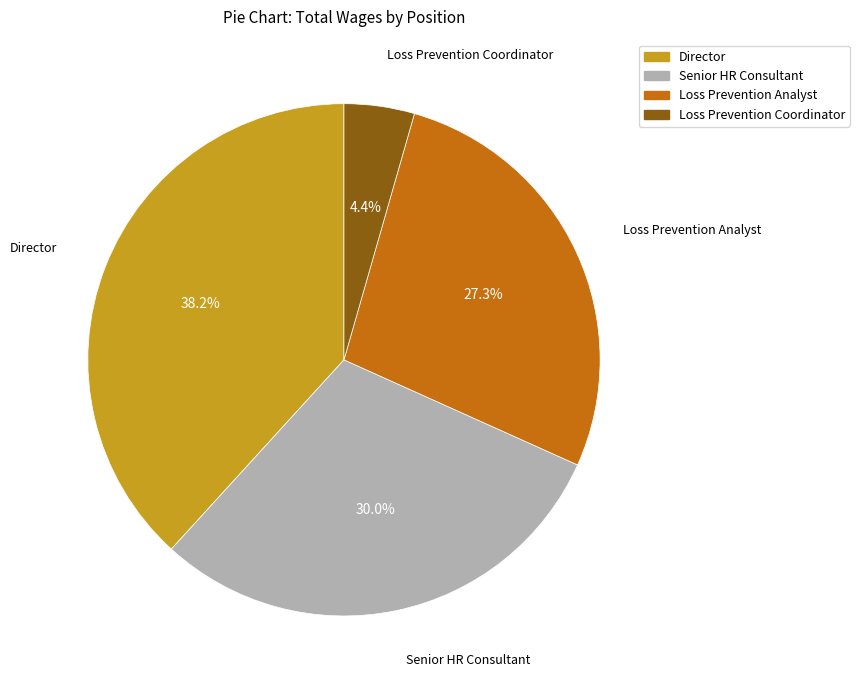

Is there a majority slice in this chart?

No